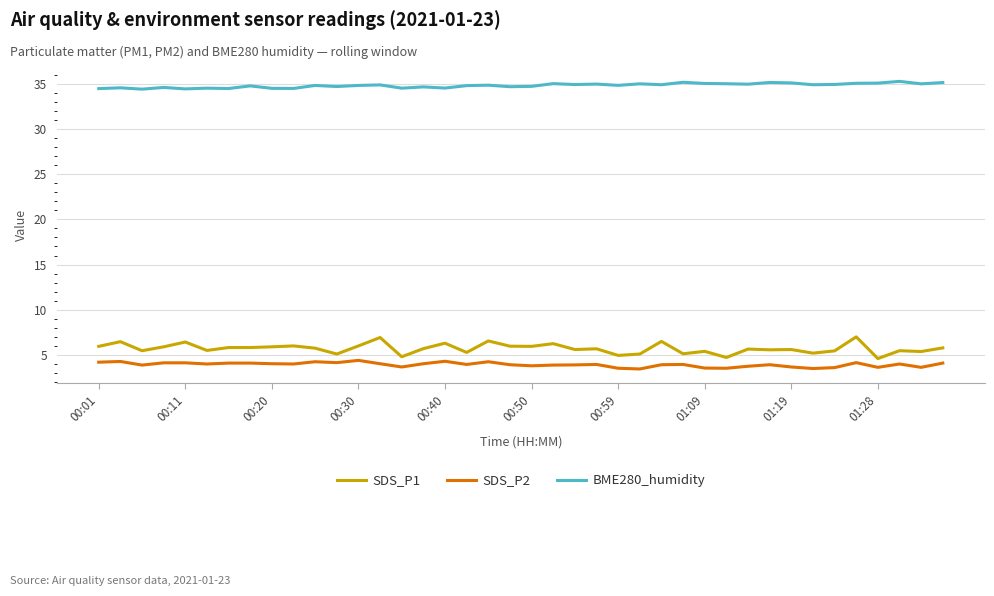

Which series has the widest spread of values?

SDS_P1